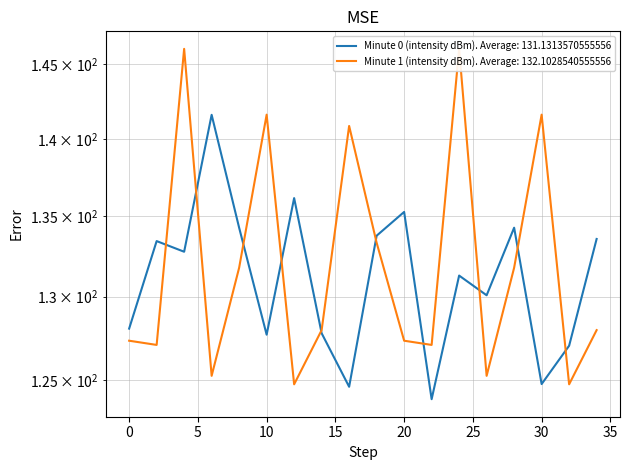

Does the chart display data point markers on the line(s)?

No